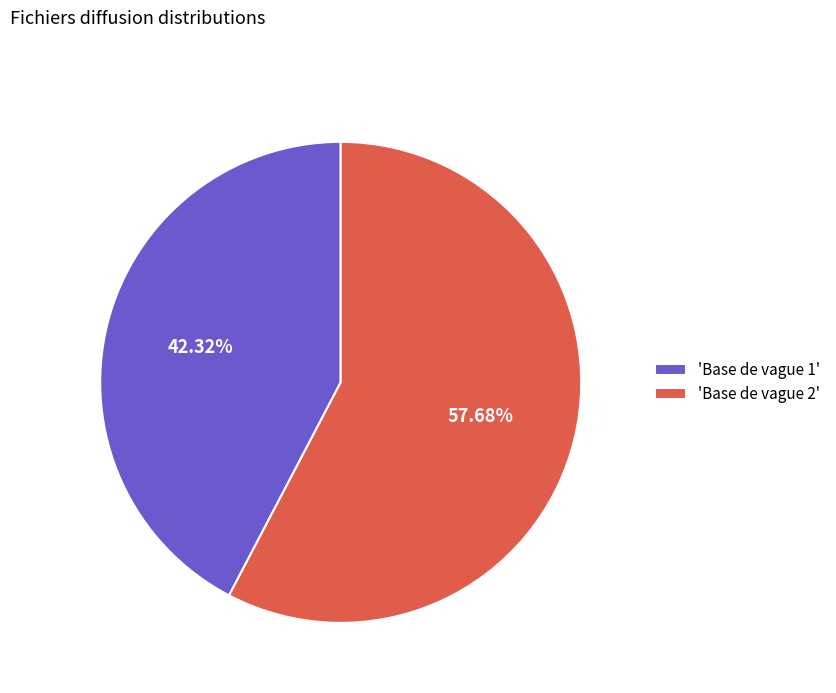

What is the majority slice?

'Base de vague 2'